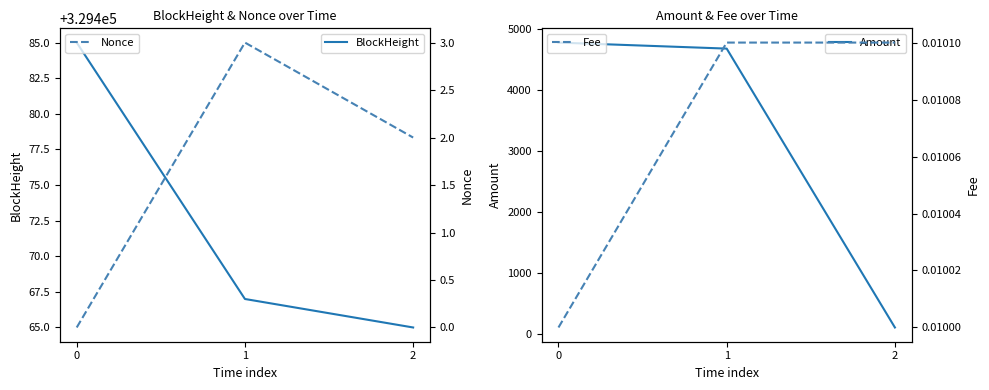

Reading left to right, list all the values displayed in this chart.

BlockHeight: 329485.0	329467.0	329465.0
Amount: 4781.8	4682.8	100.0
Nonce: 0.0	3.0	2.0
Fee: 0.0	0.0	0.0